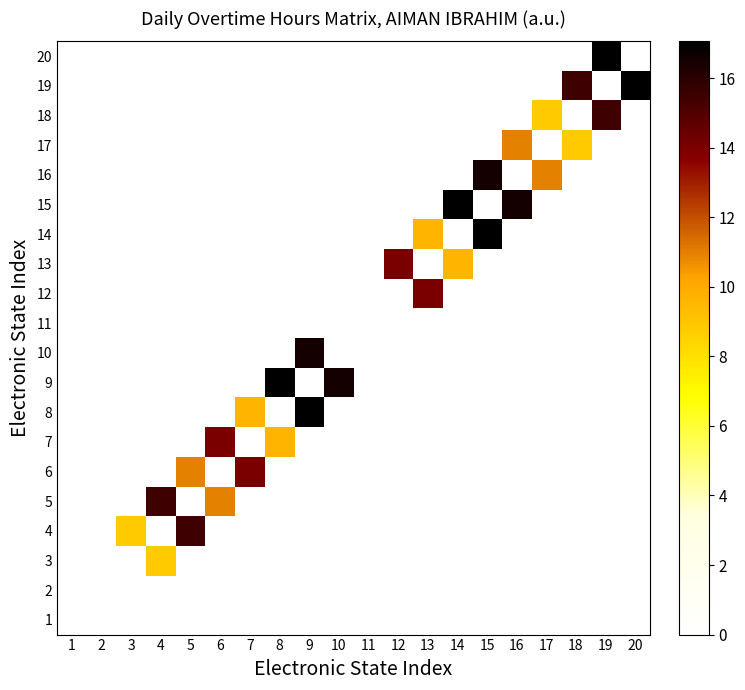

At which category is the sum across all series the highest?

9